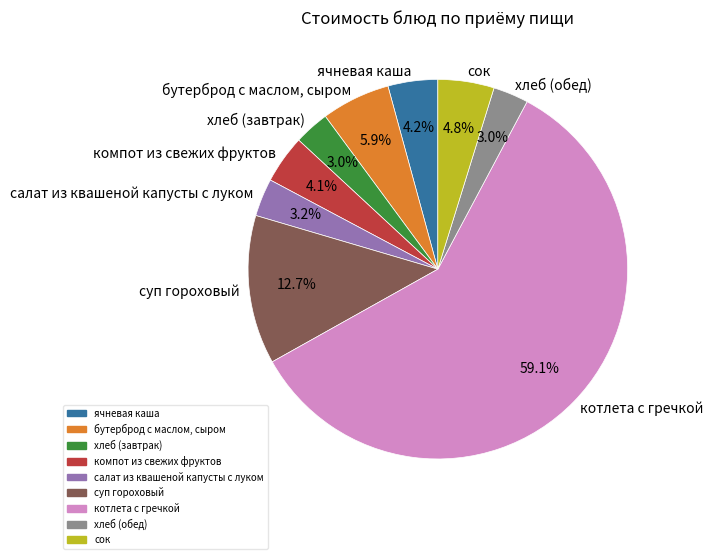

True or false: хлеб (завтрак) accounts for 14% of the total.

False